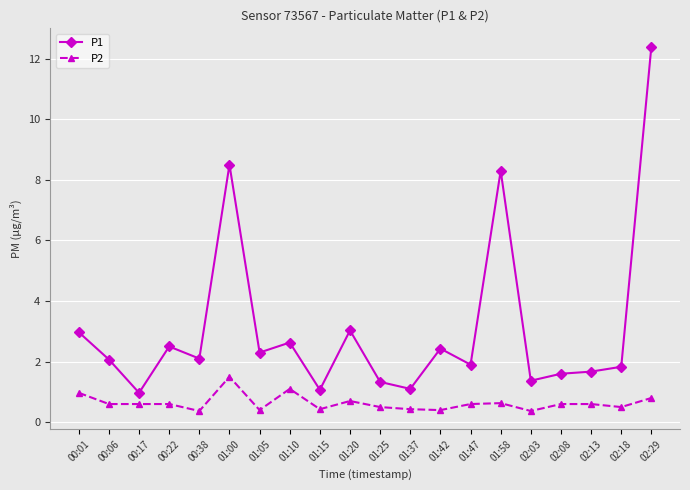

What is the value of the P2 point at the 13th from the left?

0.4